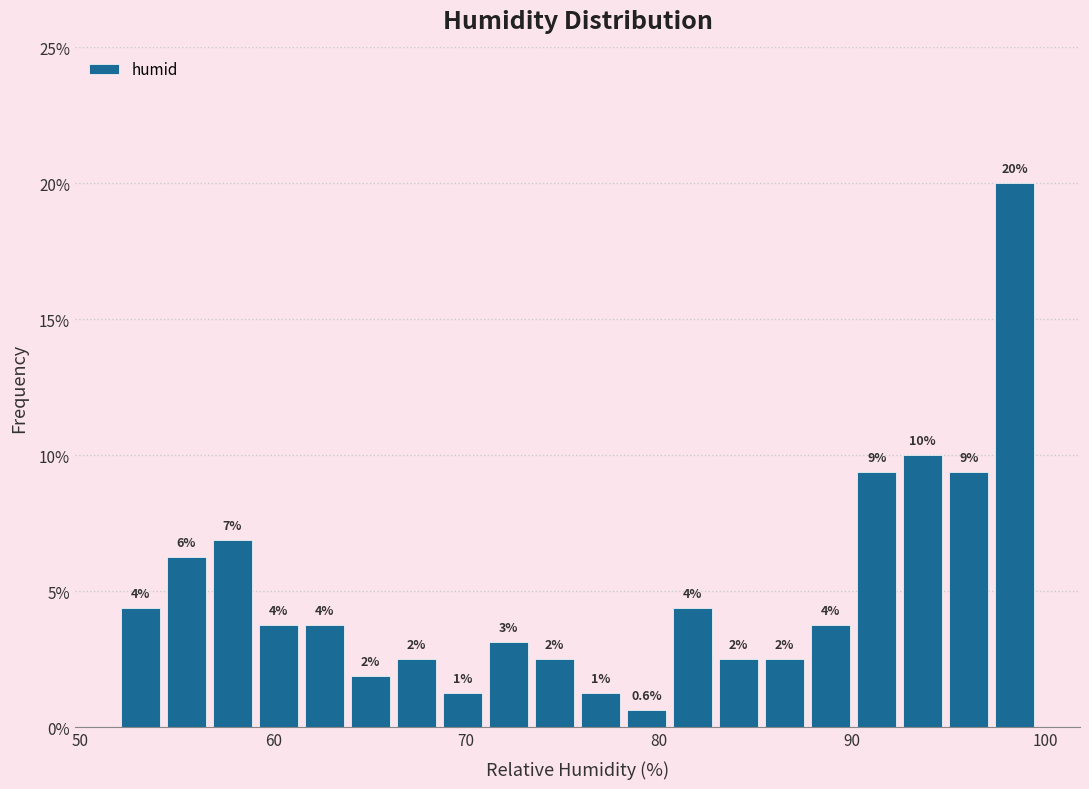

Around what value on the x-axis is the tallest bar? Give the approximate position of its centre, as read against the axis.

98